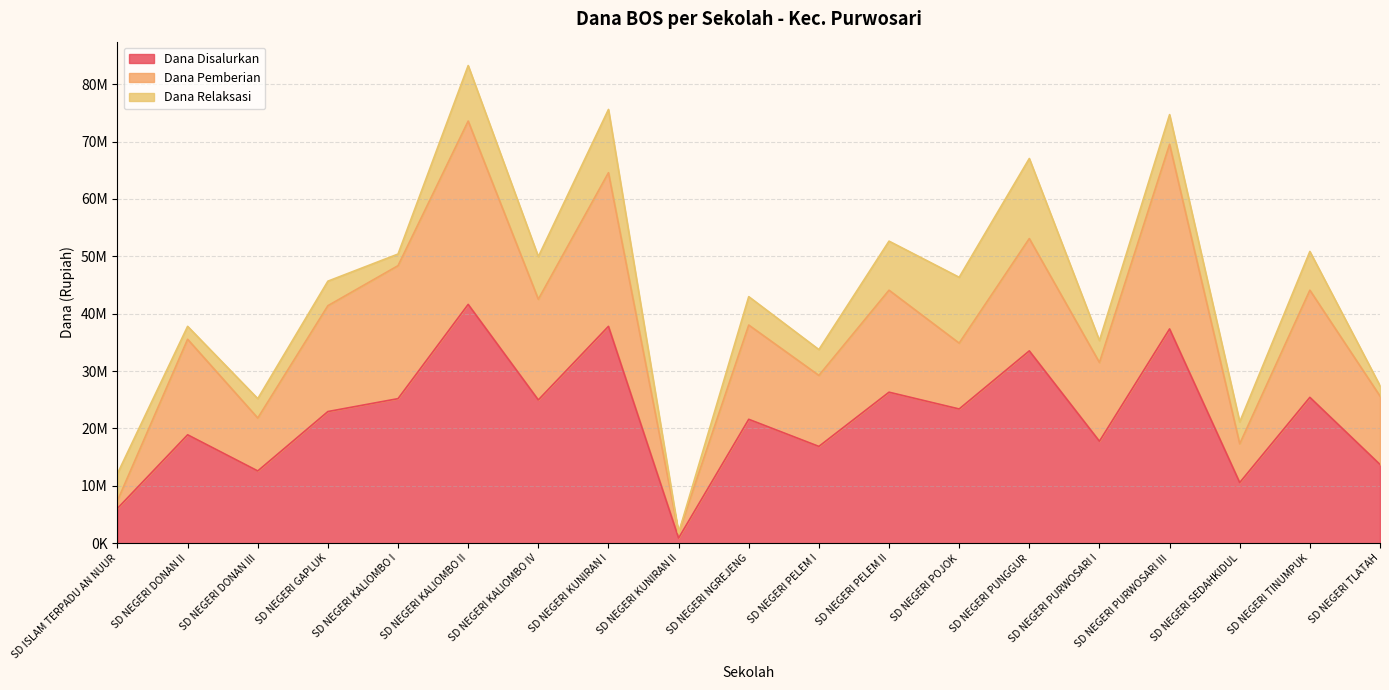

At which category does the chart reach its peak across all series?

SD NEGERI KALIOMBO II